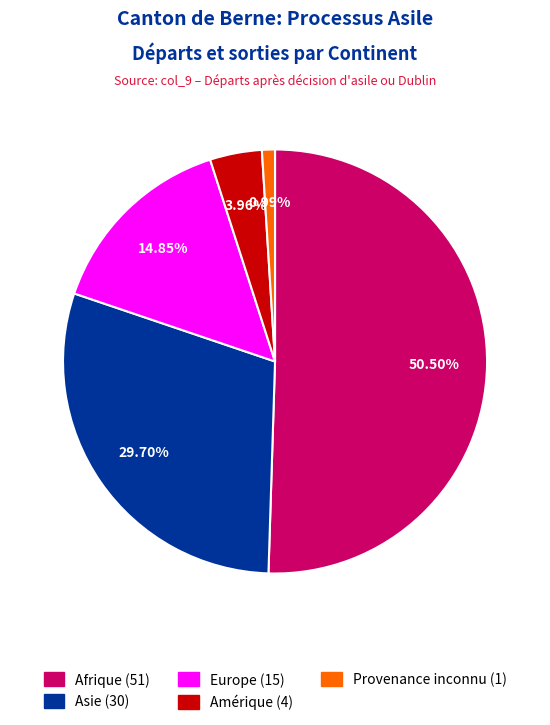

Does any single category account for the majority?

Yes